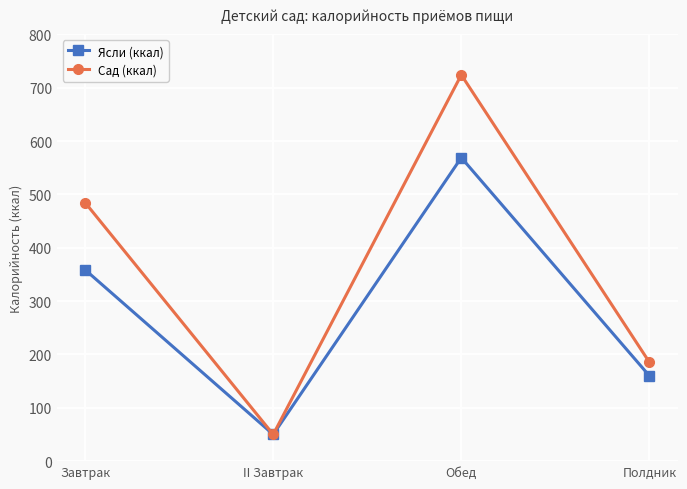

What is the minimum value for Сад (ккал)?

50.0